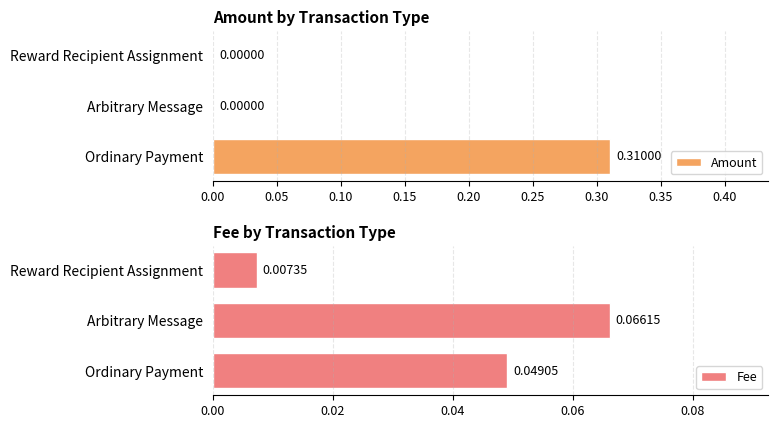

Rank the series by their average value, from lowest to highest.

Fee, Amount